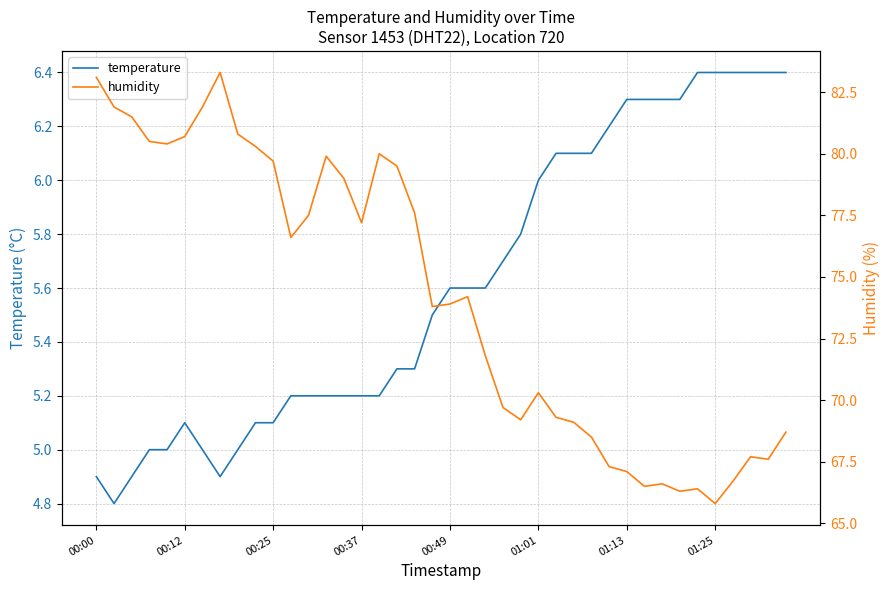

True or false: temperature and humidity intersect in this chart.

False